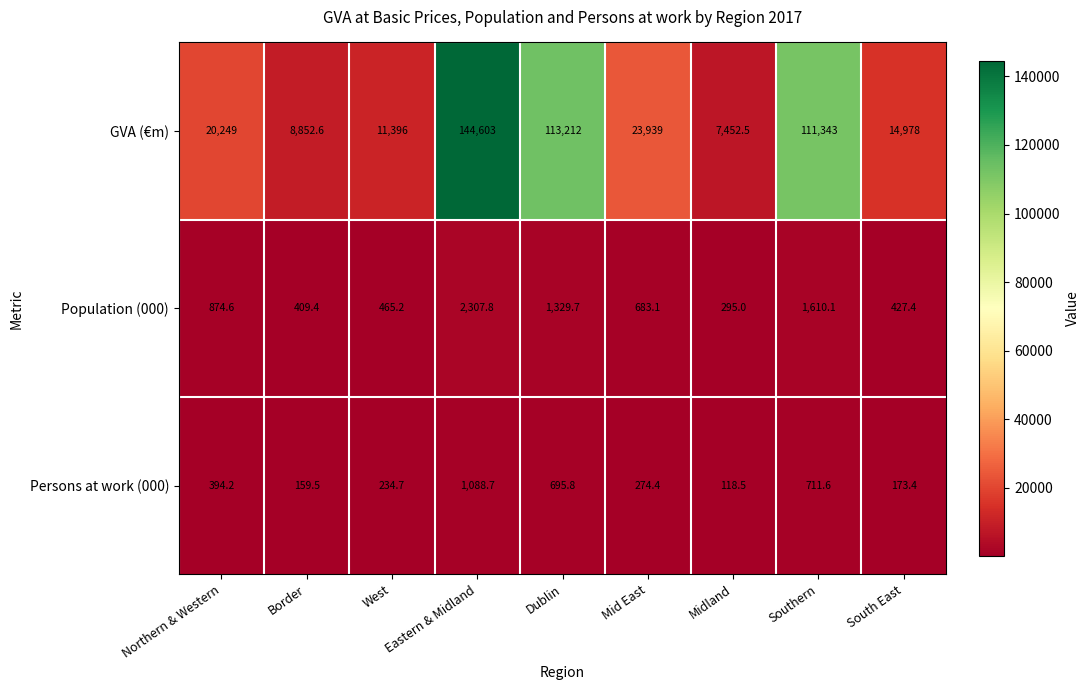

What is the difference between the highest and lowest values at Border?

8693.1